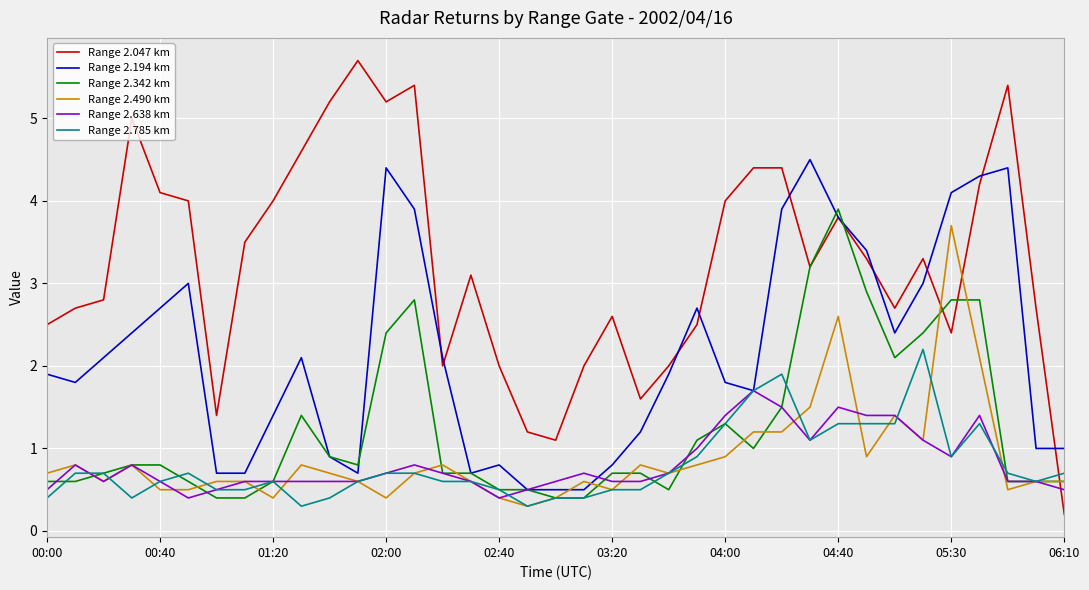

What is the difference between the second highest and second lowest values in the Range 2.638 km series?

1.1